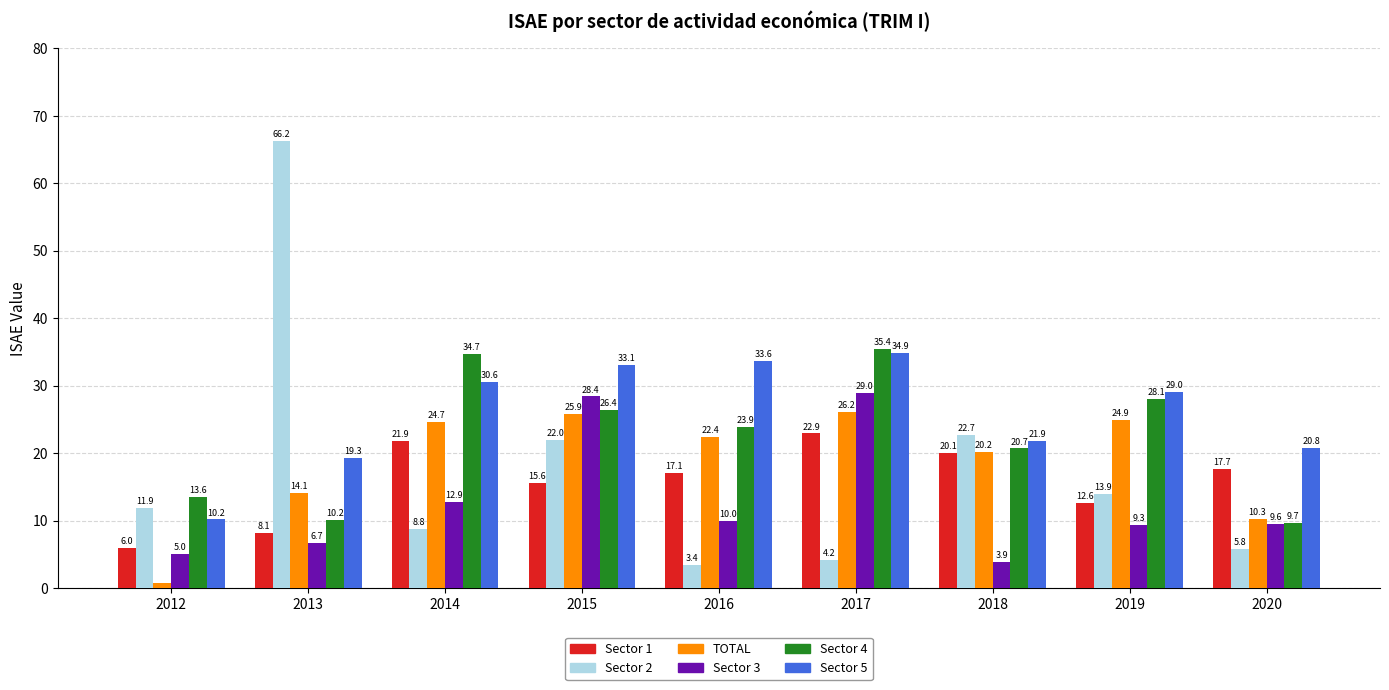

What is the difference between the second highest and minimum values in the Sector 1 series?

15.9